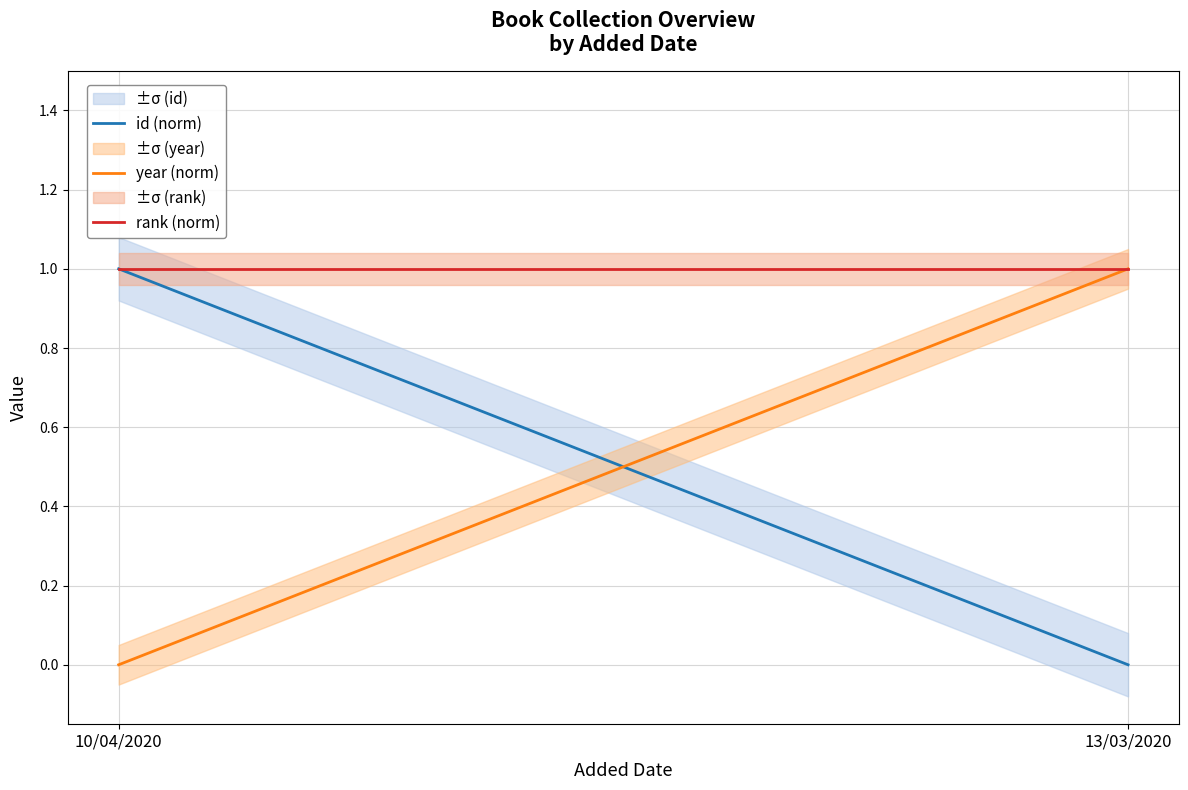

How many series are shown in this chart?

3